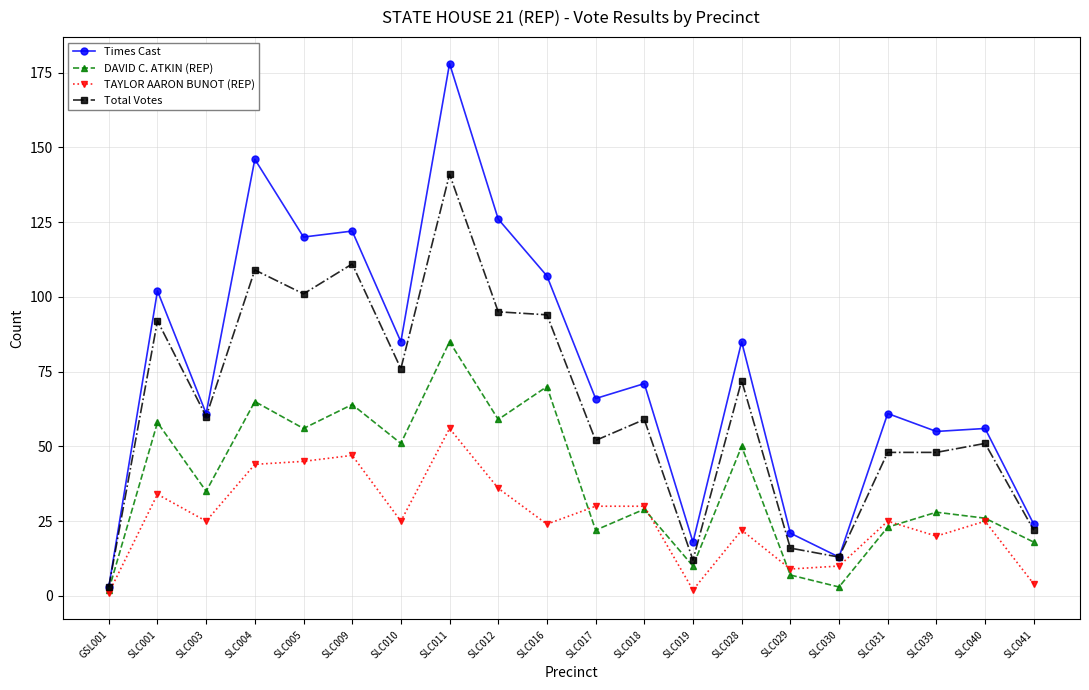

What is the difference between the TAYLOR AARON BUNOT (REP) values at SLC011 and SLC004?

12